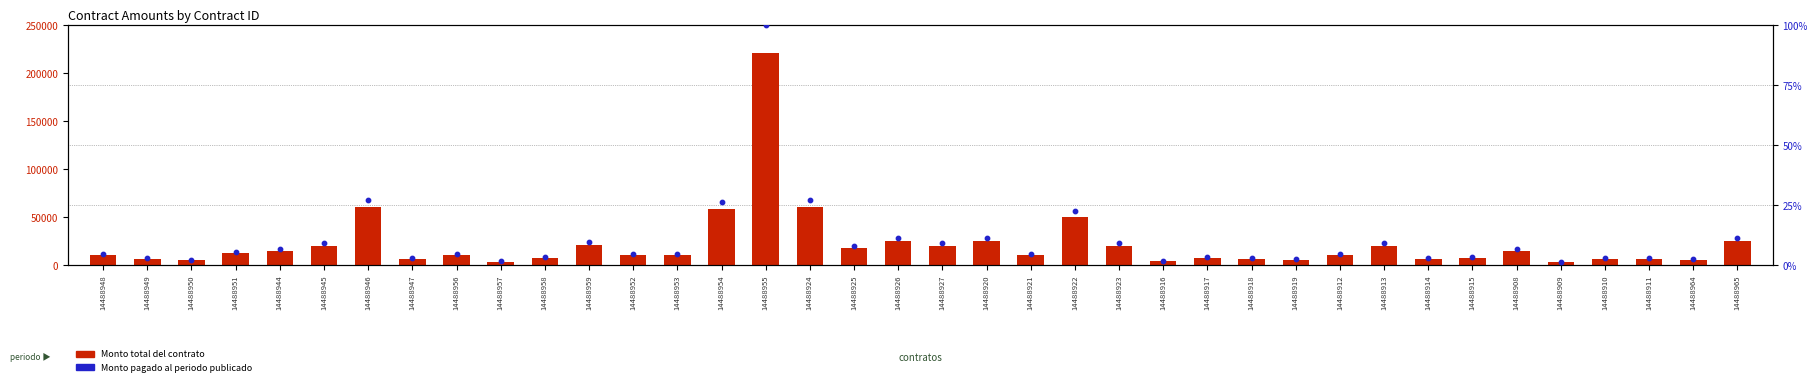

At which category is the sum across all series the highest?

14488955